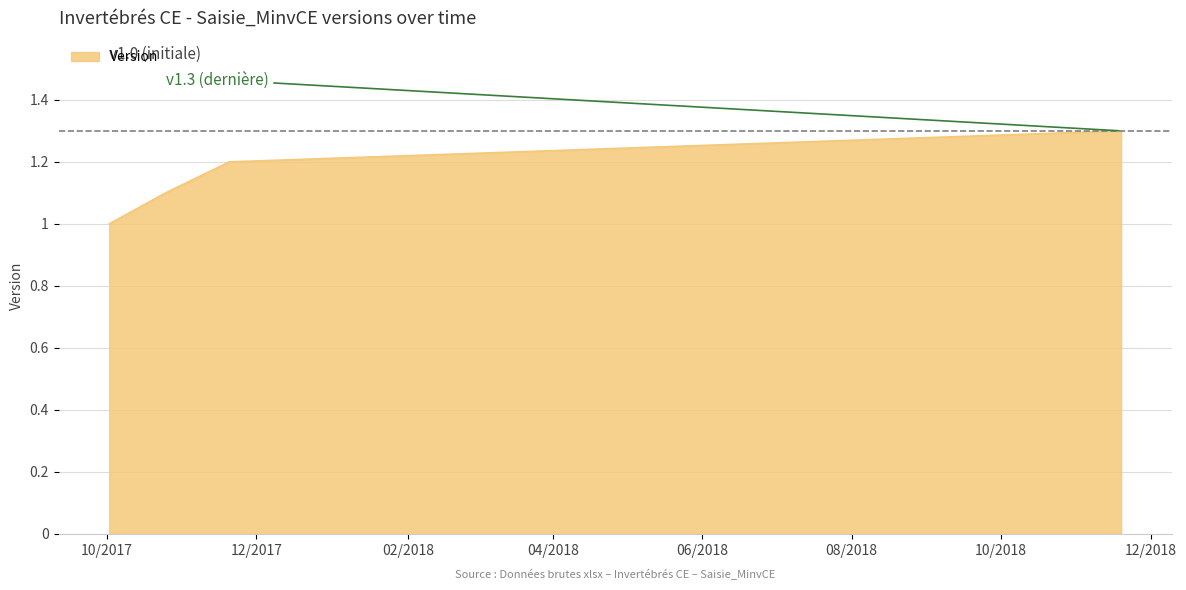

What is the difference between the maximum and minimum values?

0.3